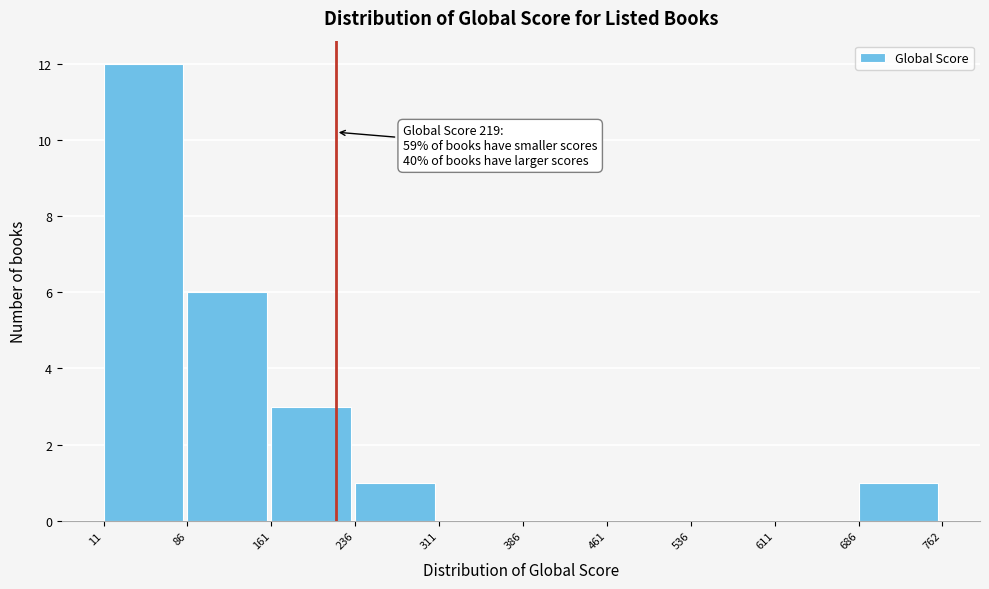

Which range on the x-axis has the tallest bar?

11 to 86